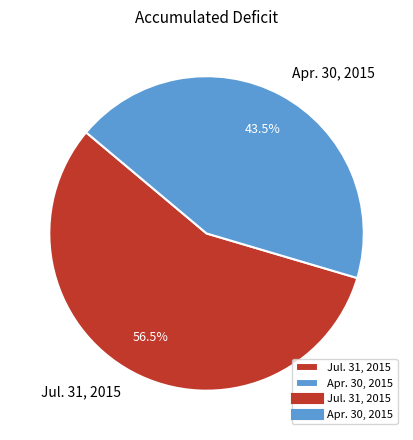

Rank the categories by value from lowest to highest.

Apr. 30, 2015, Jul. 31, 2015